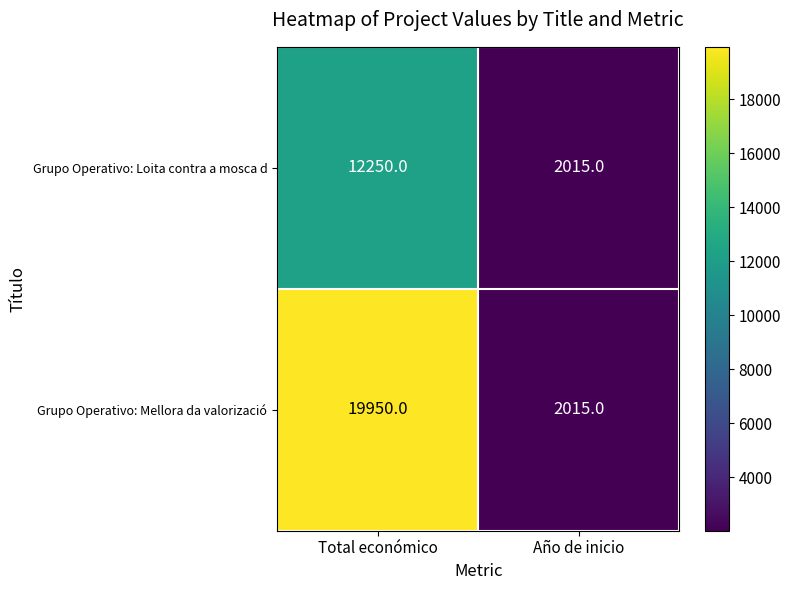

Reading left to right, transcribe all the data shown in this chart.

Grupo Operativo: Loita contra a mosca d: 12250	2015
Grupo Operativo: Mellora da valorizació: 19950	2015